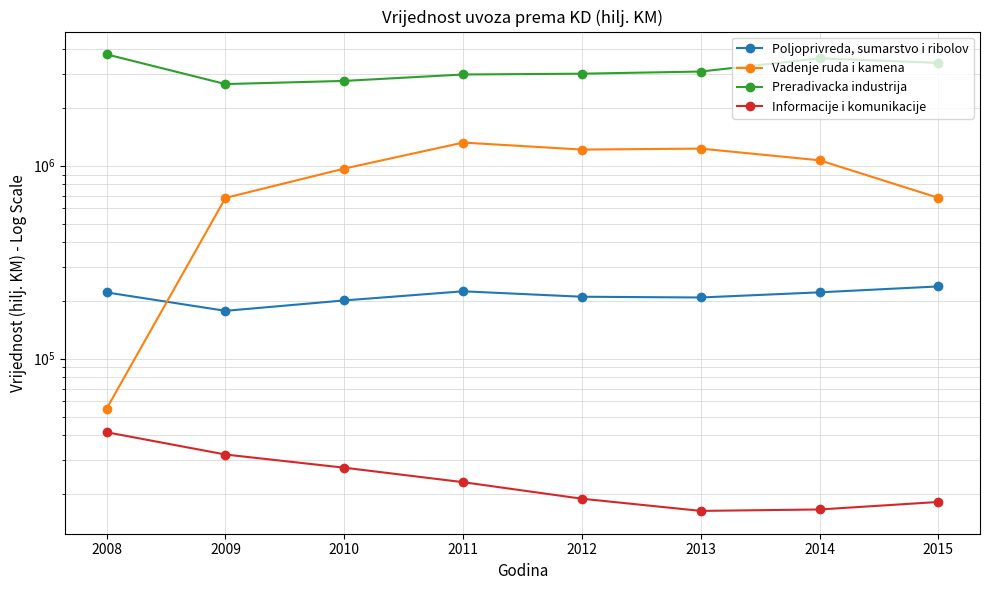

True or false: Informacije i komunikacije and Preradivacka industrija intersect in this chart.

False